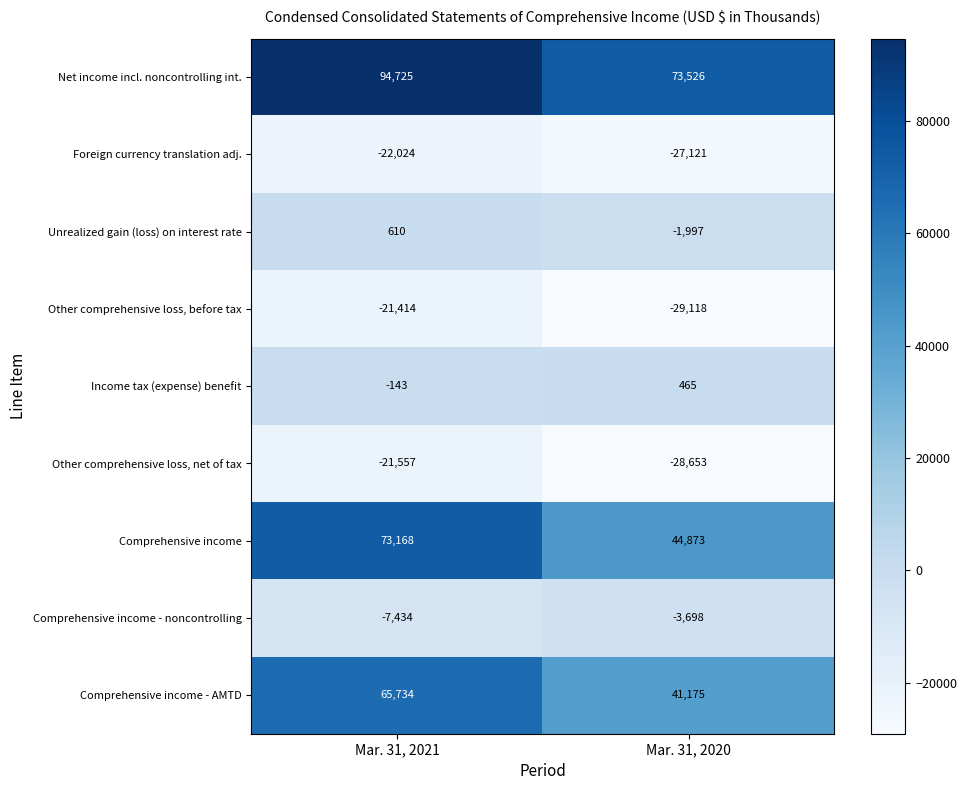

Between Mar. 31, 2021 and Mar. 31, 2020, which series saw the biggest shift?

Comprehensive income